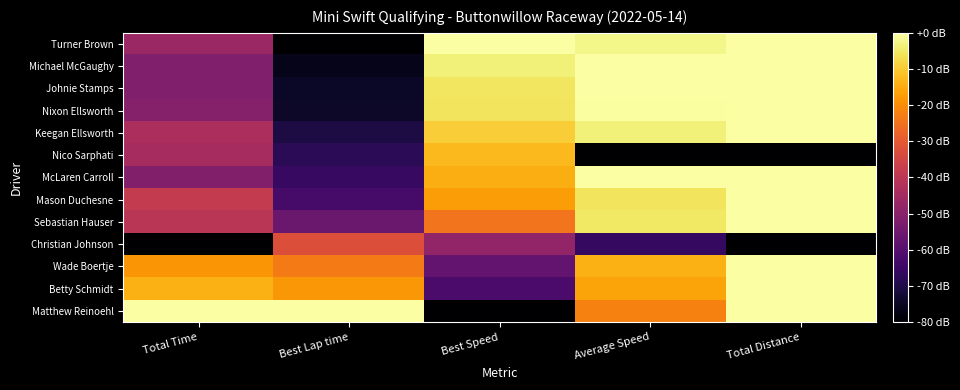

What is the difference between the highest and lowest values at Best Speed?

80.0